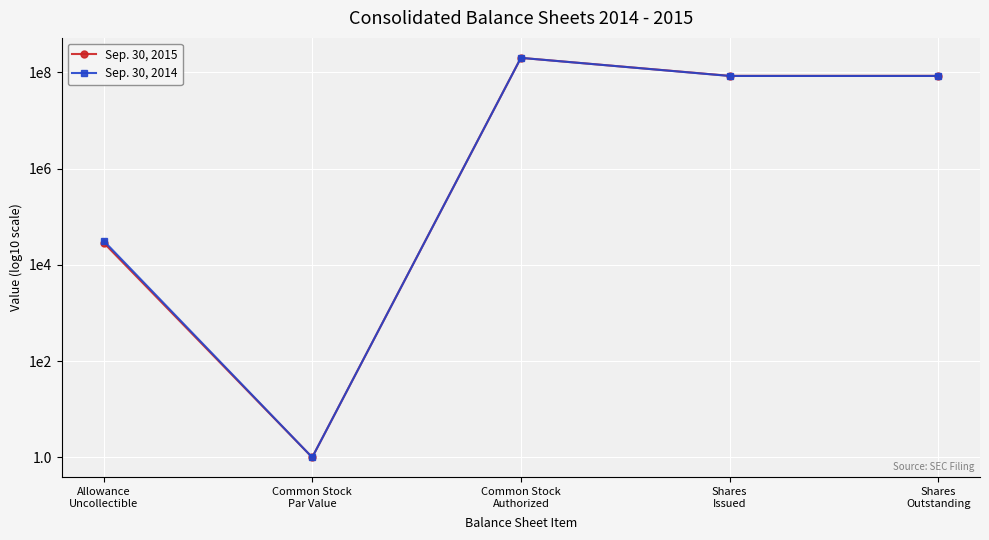

What are all the series names shown in the legend?

Sep. 30, 2015, Sep. 30, 2014